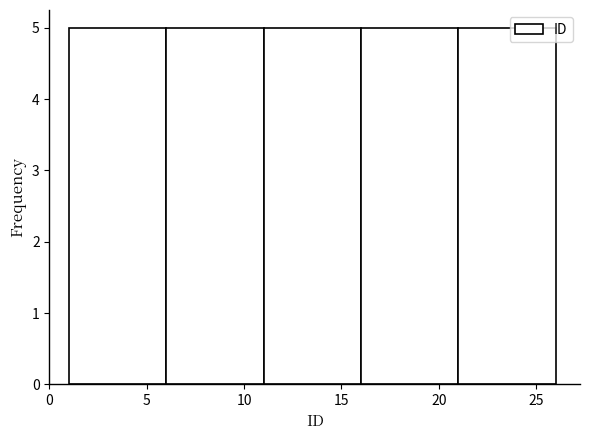

Reading left to right, transcribe this chart: for each bar, give the range it covers on the x-axis and its height. The values are not printed on the chart, so give them approximately, as read against the axis.

1 to 6: 5
6 to 11: 5
11 to 16: 5
16 to 21: 5
21 to 26: 5